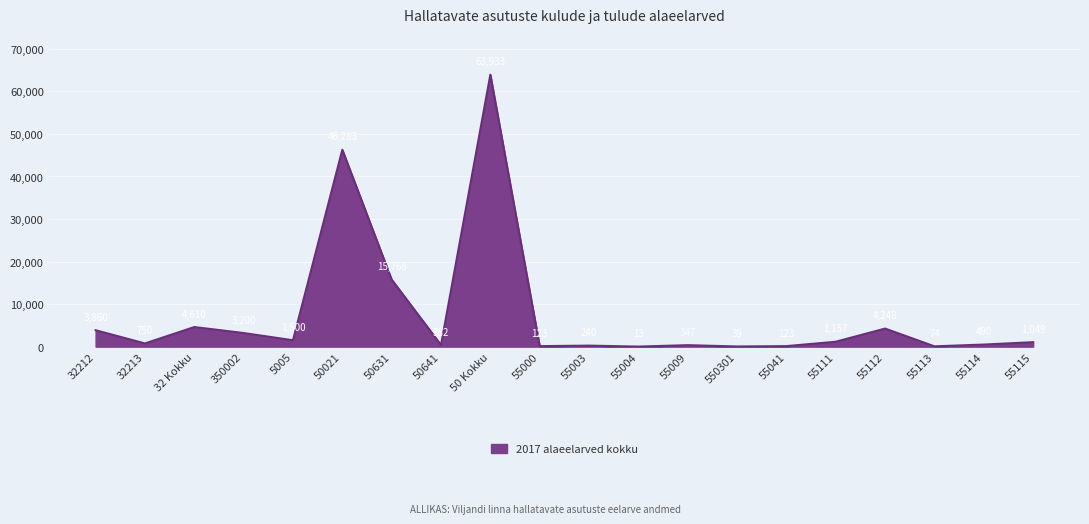

Is it true that the value at 50 Kokku is 63933?

True